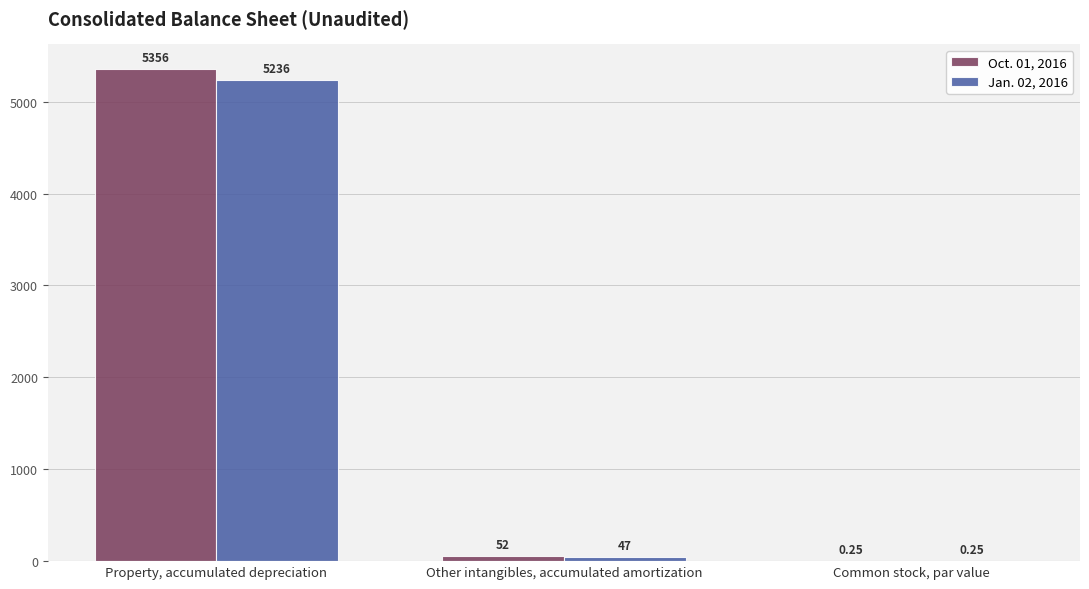

What is the total value across all series at Other intangibles, accumulated amortization?

99.0